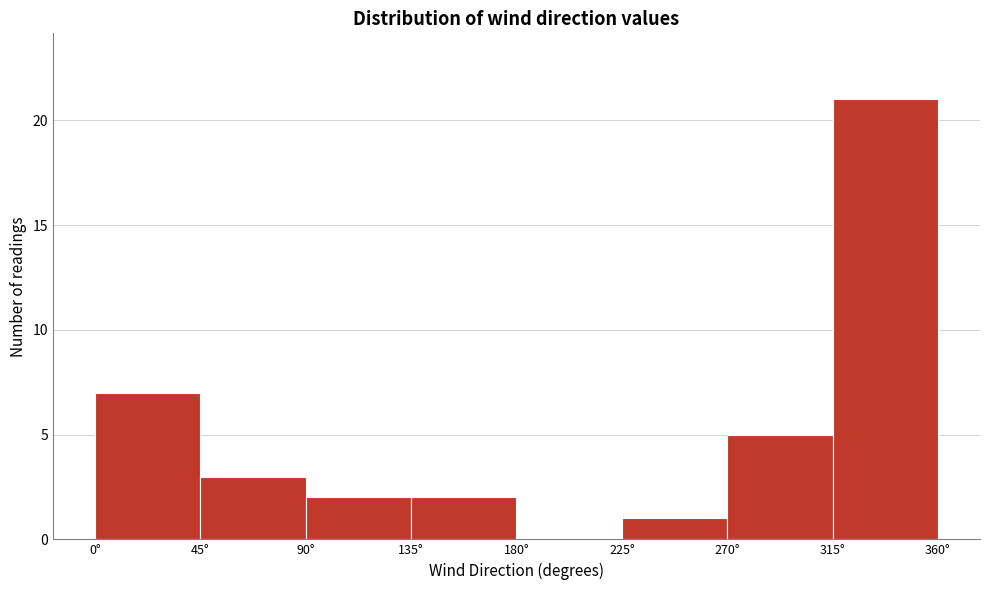

How tall is the bar that spans 90 to 135 on the x-axis? The values are not printed on the chart, so give them approximately, as read against the axis.

2